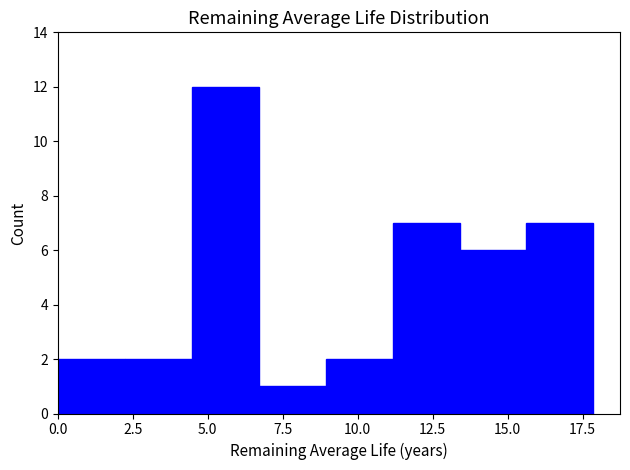

Over which range of the x-axis is the bar tallest?

4.5 to 6.5